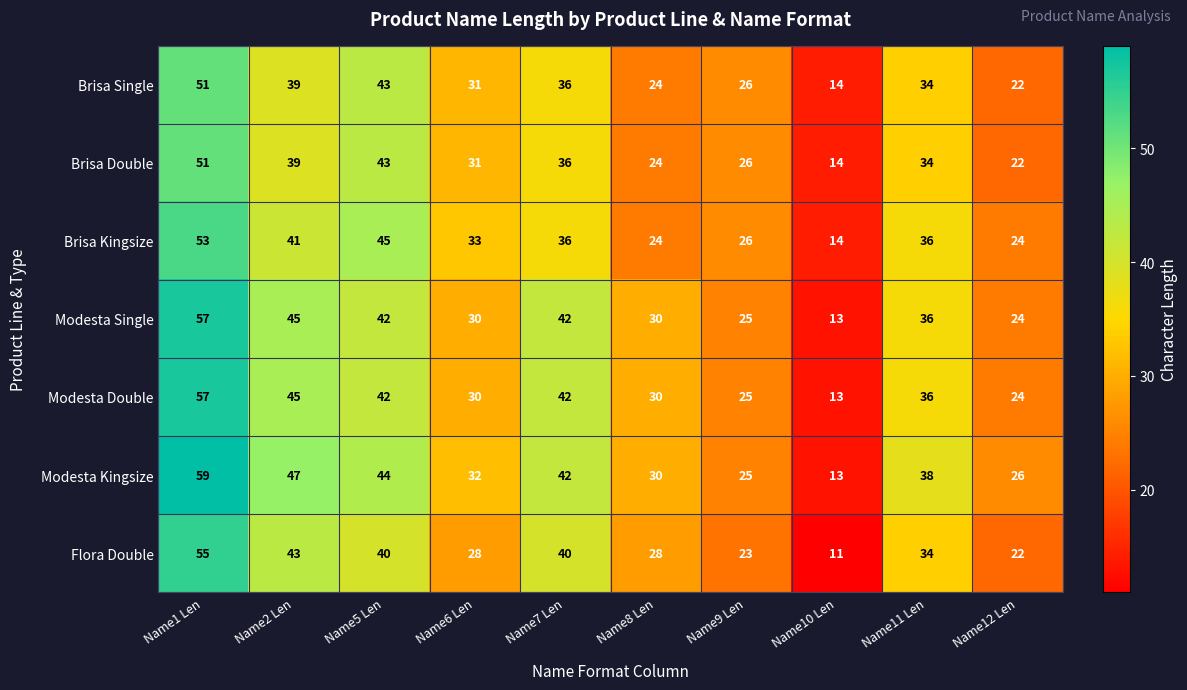

The Brisa Single series shows 24 at Name8 Len. True or false?

True